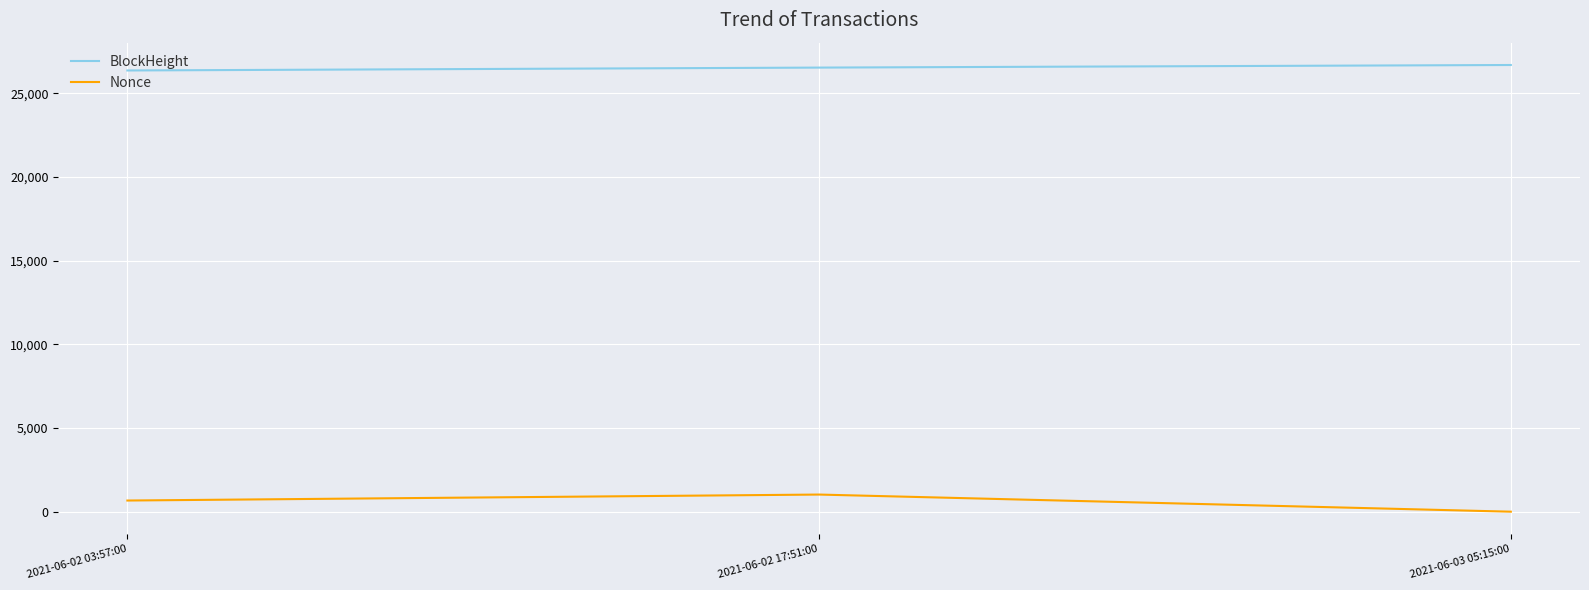

What is the average value of the Nonce series?

564